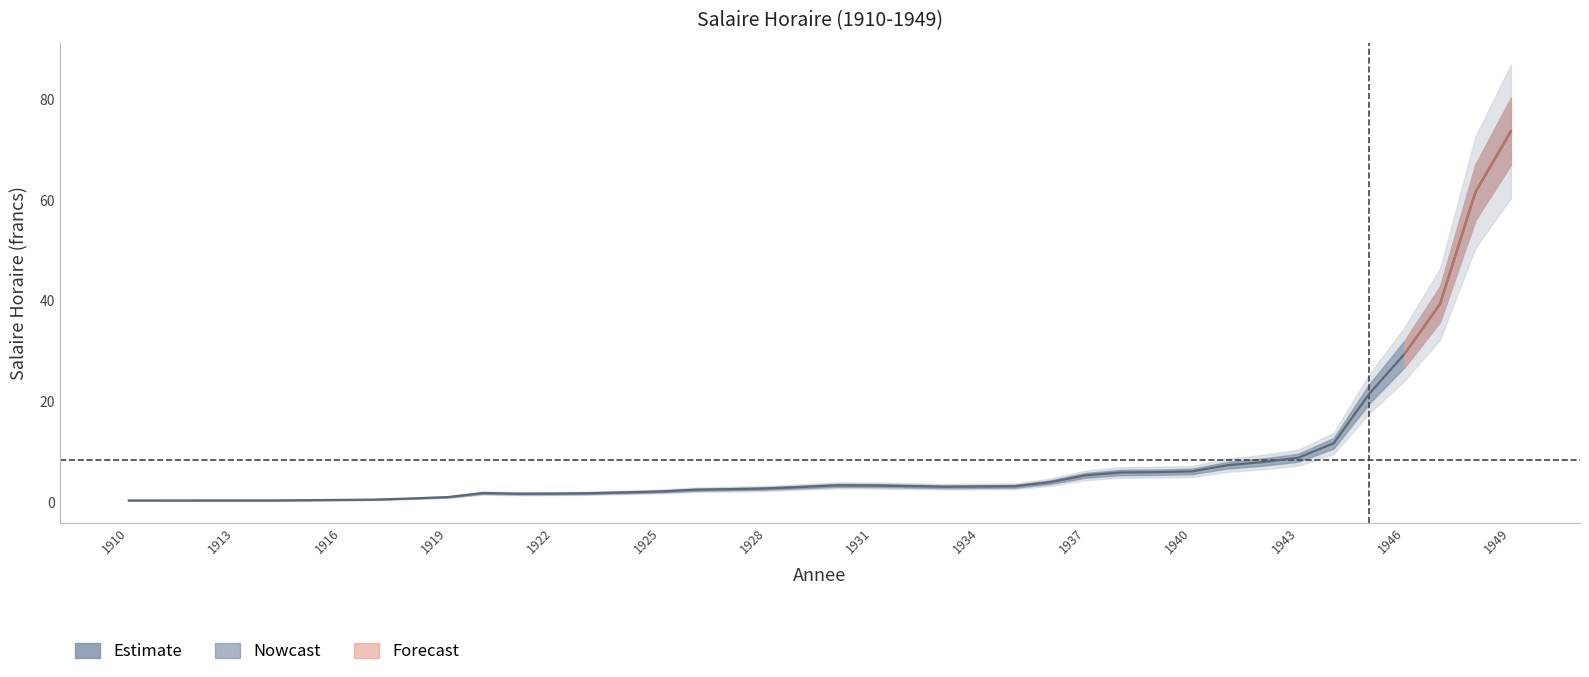

Read the value at 1913.

0.3